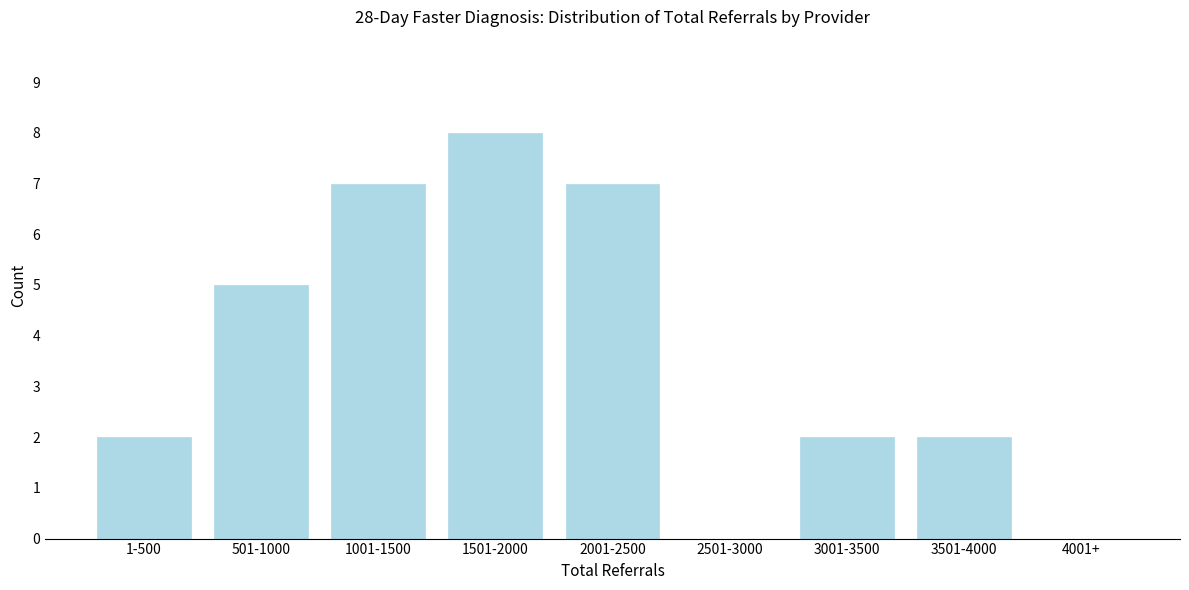

Reading right to left, list all the values displayed in this chart.

4001+=0	3501-4000=2	3001-3500=2	2501-3000=0	2001-2500=7	1501-2000=8	1001-1500=7	501-1000=5	1-500=2